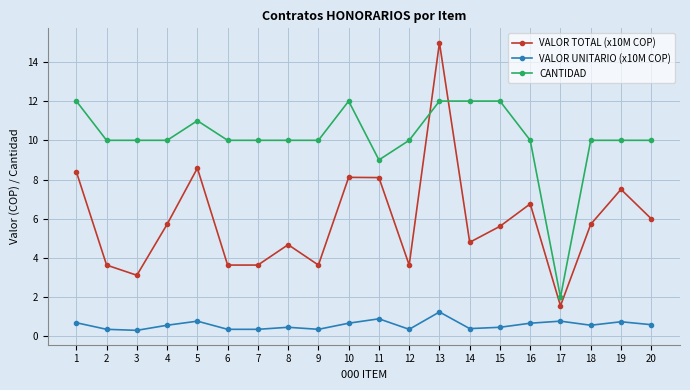

What is the value of the CANTIDAD point at the 1st from the left?

12.0